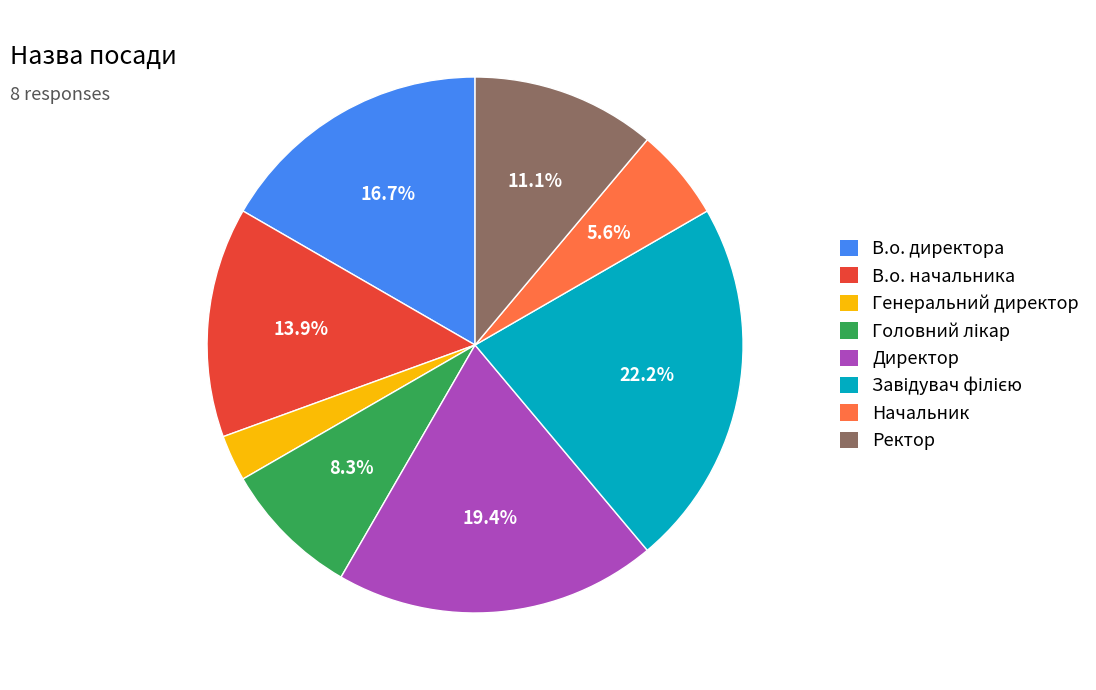

What percentage is the В.о. начальника slice, to the nearest percent?

14%